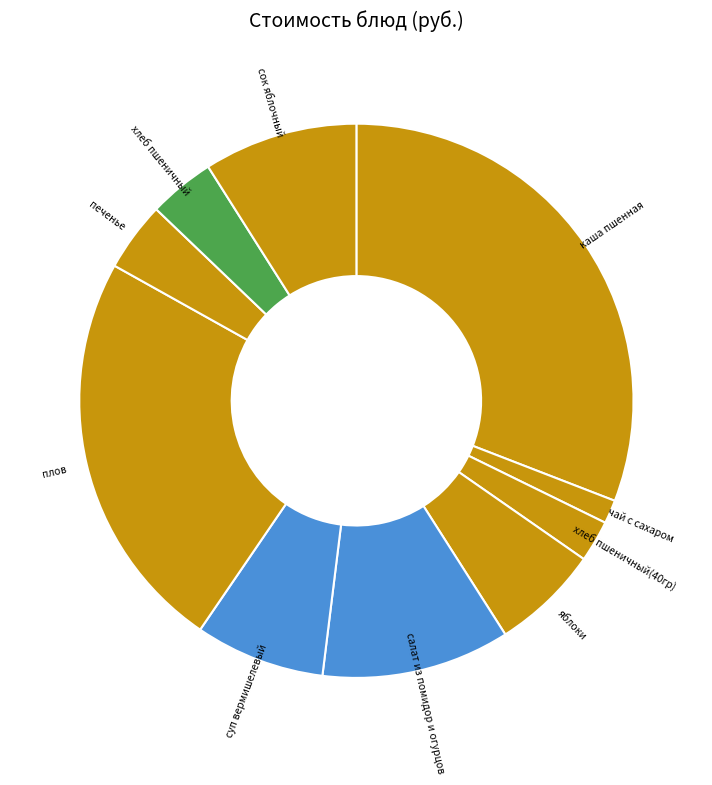

Which slice is the smallest?

чай с сахаром